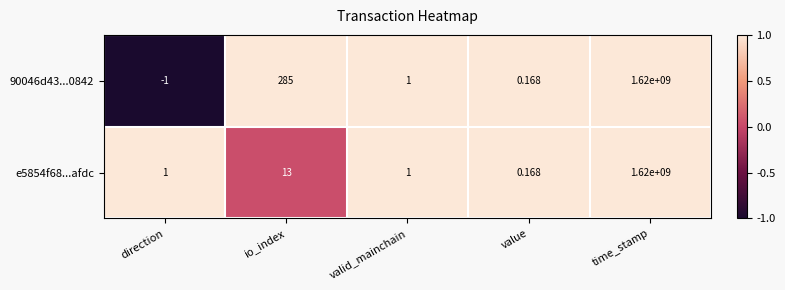

Which category has the lowest value in the 90046d43...0842 series?

direction